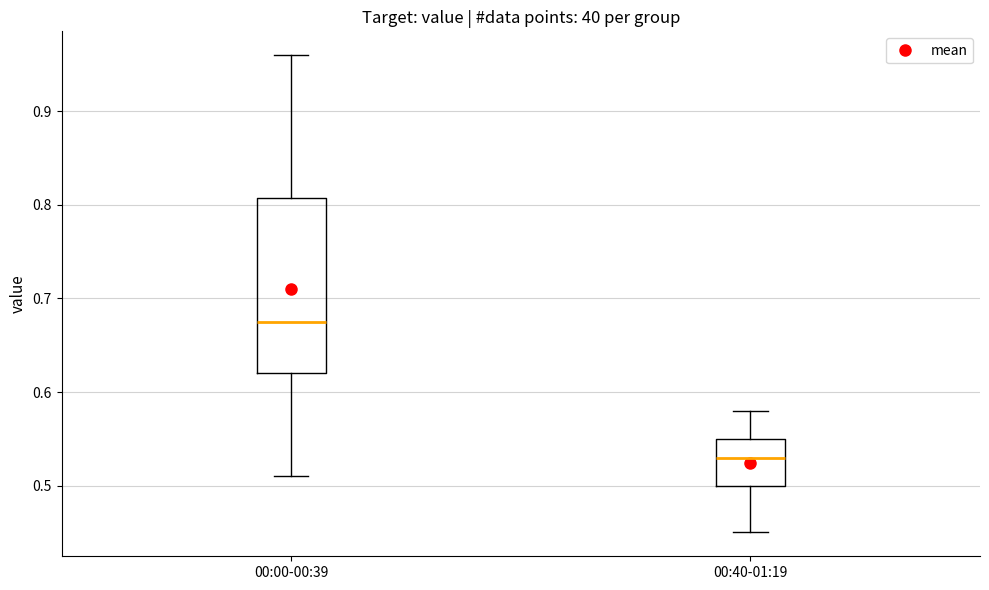

Reading left to right, read every box against the y-axis: the position of its median line, the range the box covers, and the ends of its whiskers. The values are not printed on the chart, so give them approximately, as read against the axis.

00:00-00:39: median 0.68, box 0.62 to 0.81, whiskers 0.51 to 0.96
00:40-01:19: median 0.53, box 0.50 to 0.55, whiskers 0.45 to 0.58